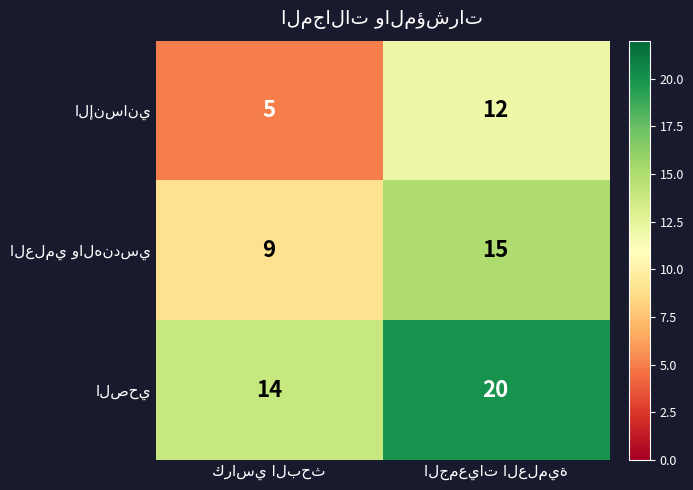

What is the maximum value shown in the chart?

20